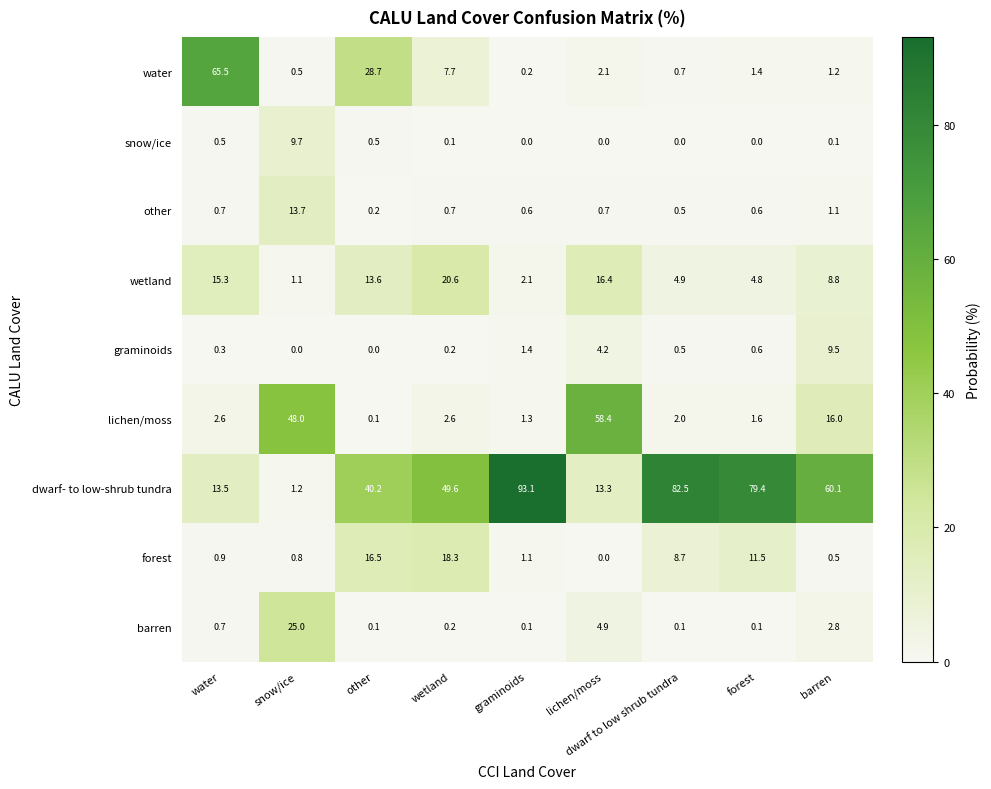

At how many categories does at least one series exceed 62?

4